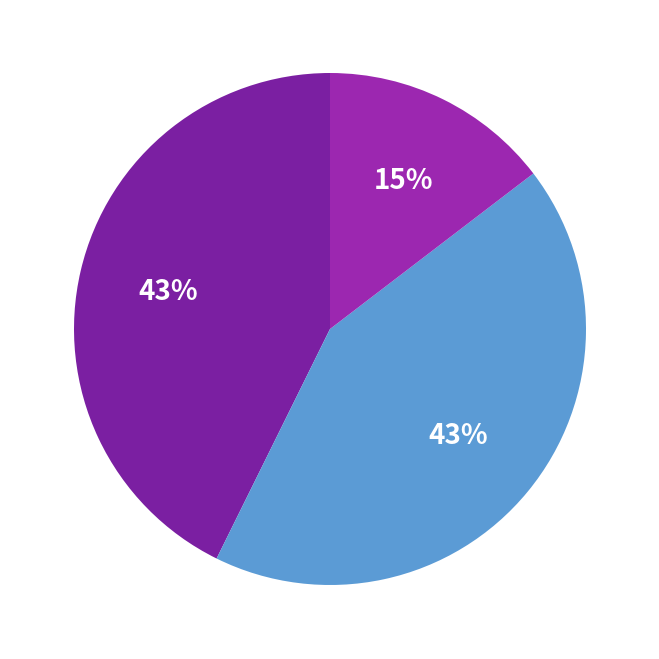

To the nearest percent, what is the average slice percentage?

33%